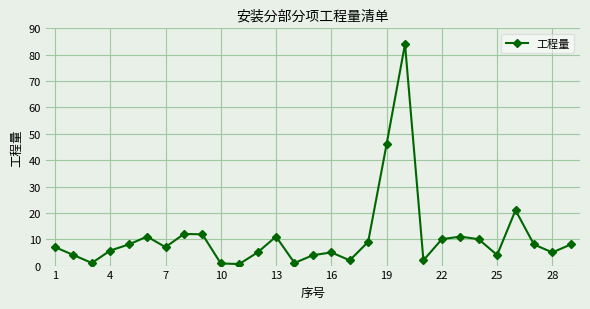

What is the maximum value shown in the chart?

84.0